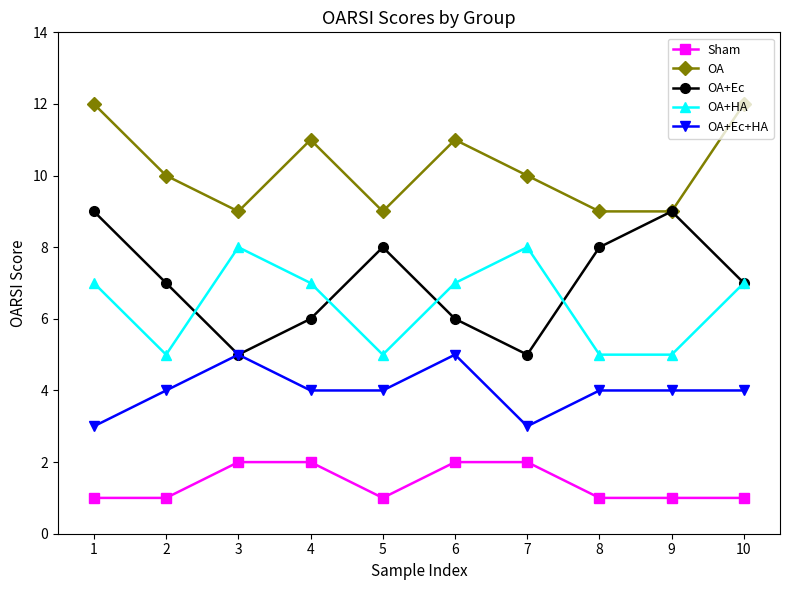

In OA+Ec, how many points are higher than both neighbors (excluding endpoints)?

2